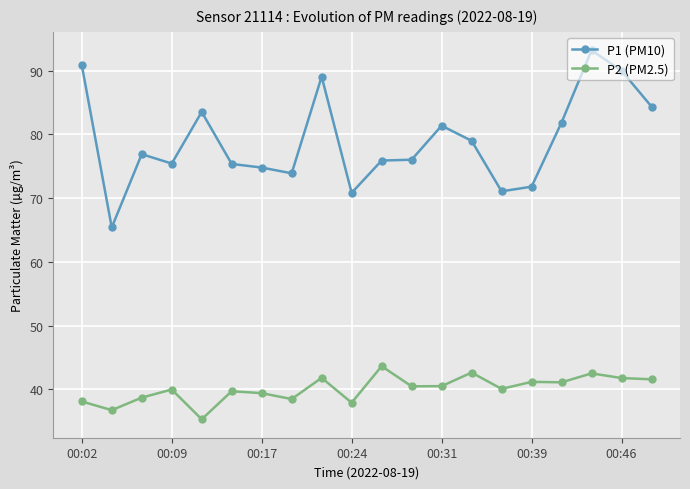

What is the highest value of the P2 (PM2.5) series?

43.6